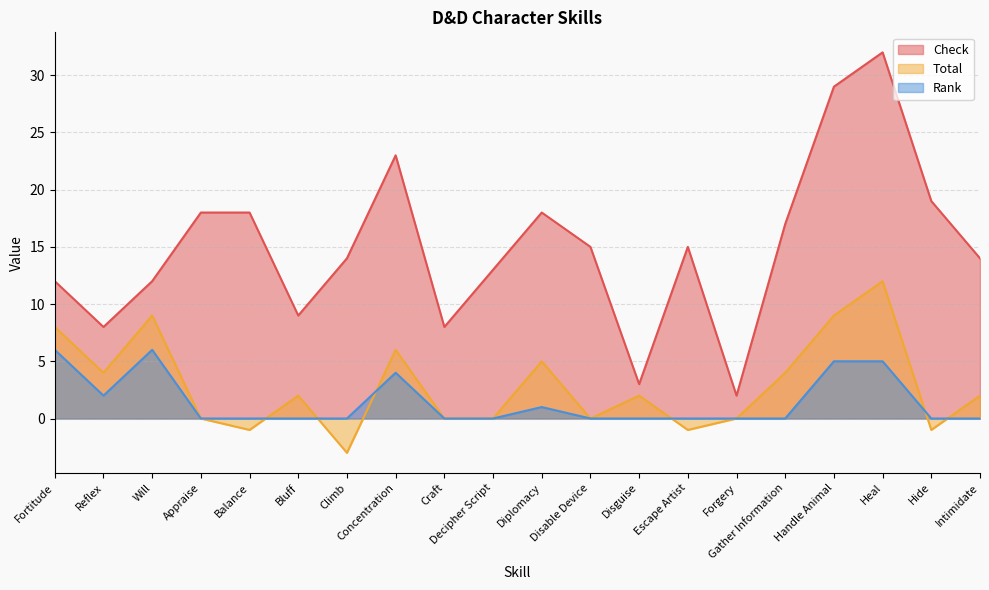

What is the lowest value of the Total series?

-3